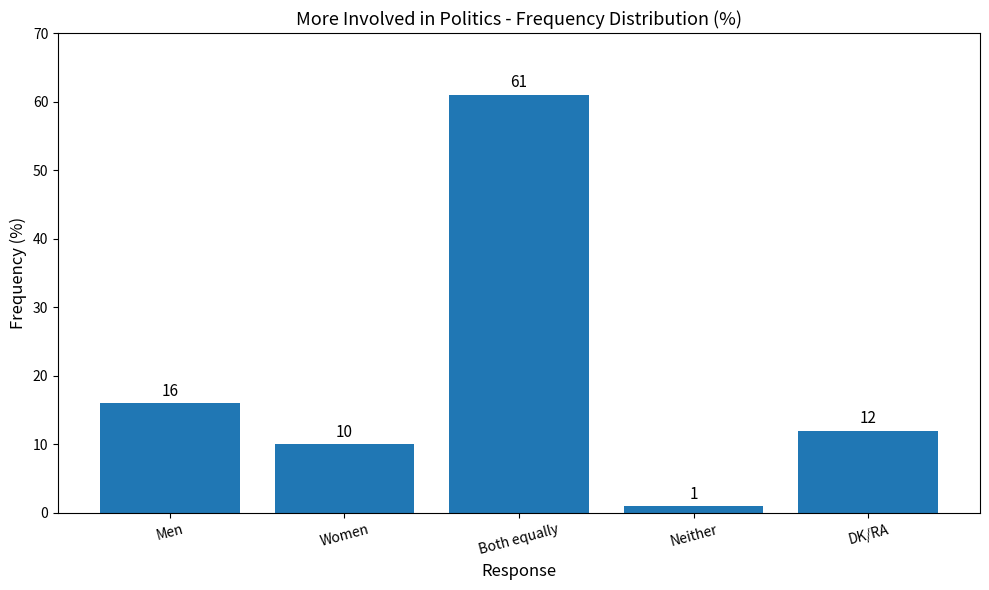

Reading left to right, extract all data points from this chart.

Men=16	Women=10	Both equally=61	Neither=1	DK/RA=12